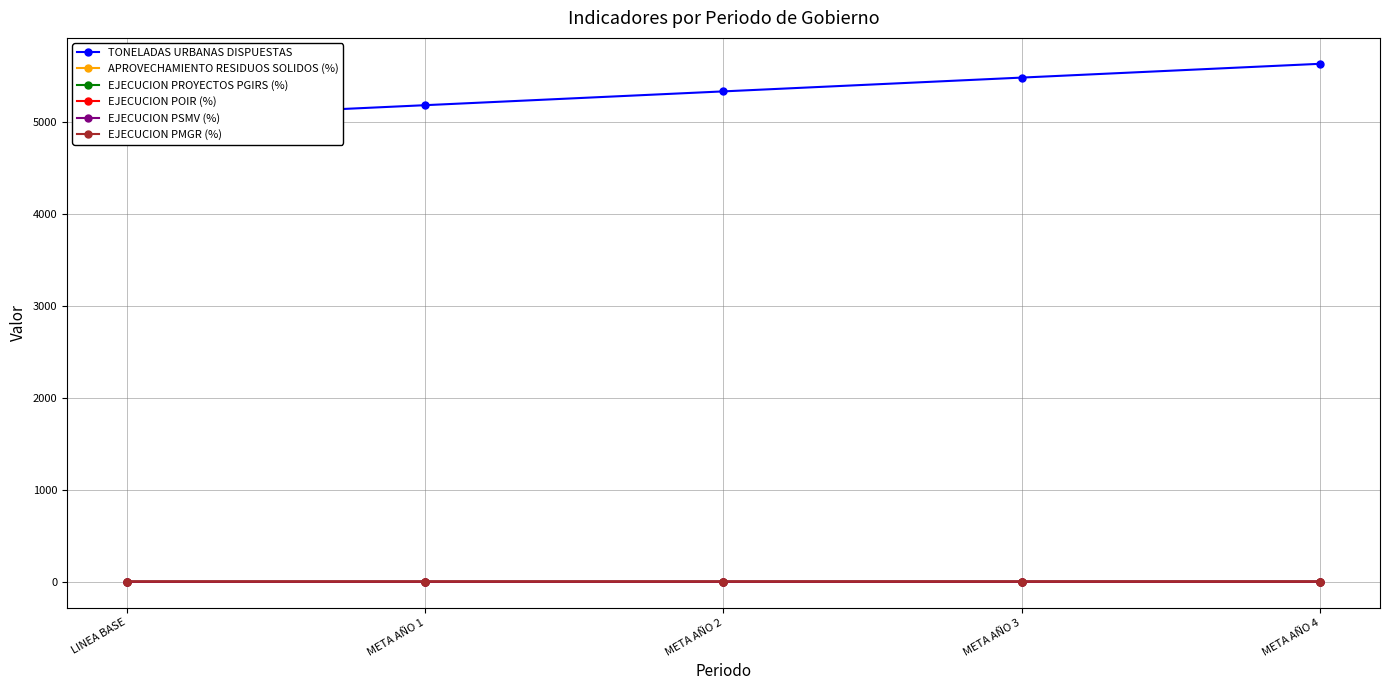

Is this an area chart (filled region under the line)?

No